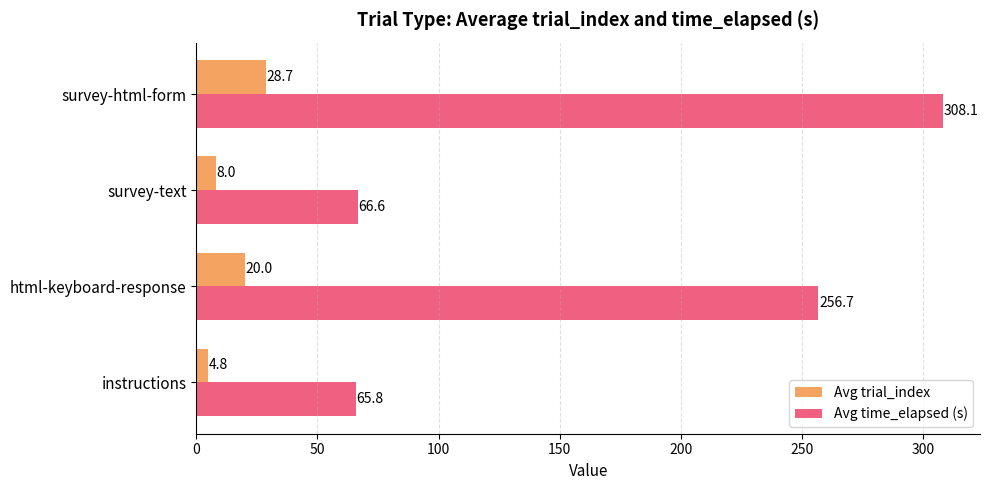

Which category has the highest value in the Avg time_elapsed (s) series?

survey-html-form